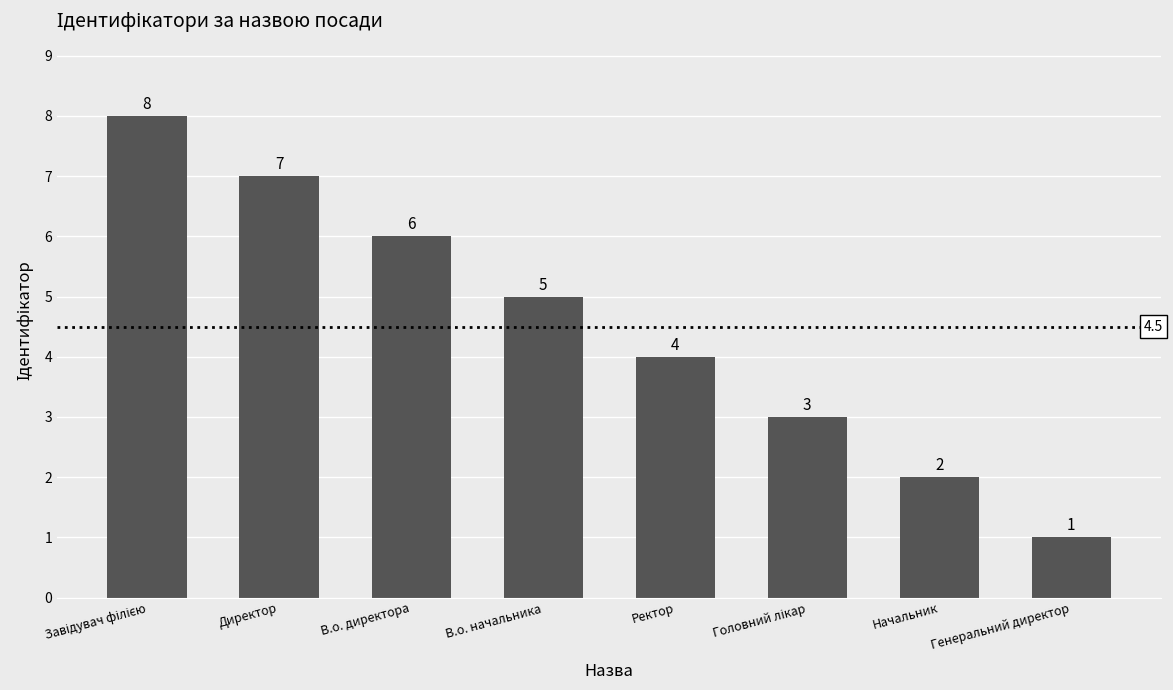

Which has a higher value, Ректор or Начальник?

Ректор